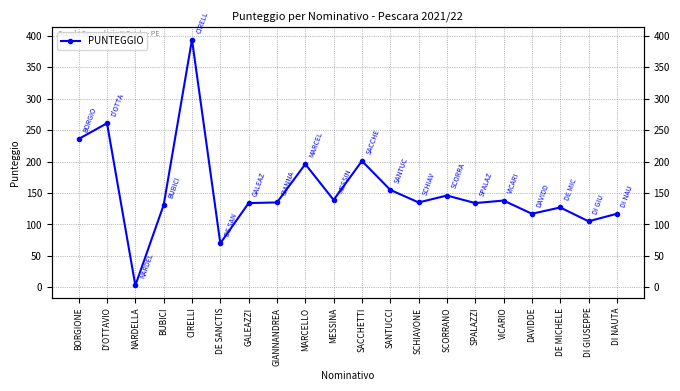

Is this an area chart (filled region under the line)?

No